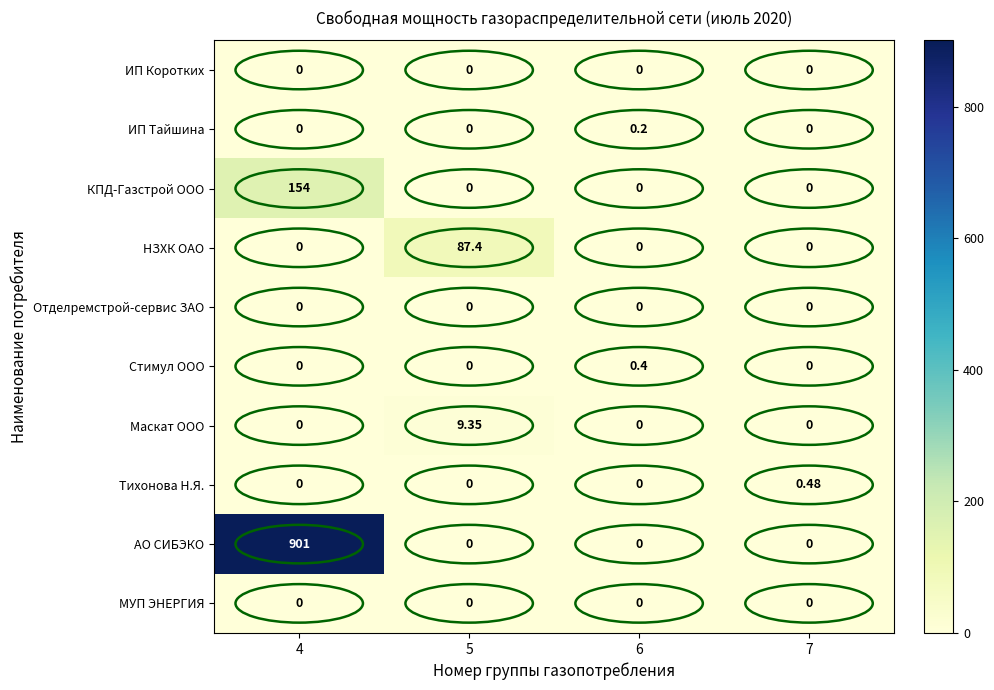

Which series has the largest total across all categories?

АО СИБЭКО